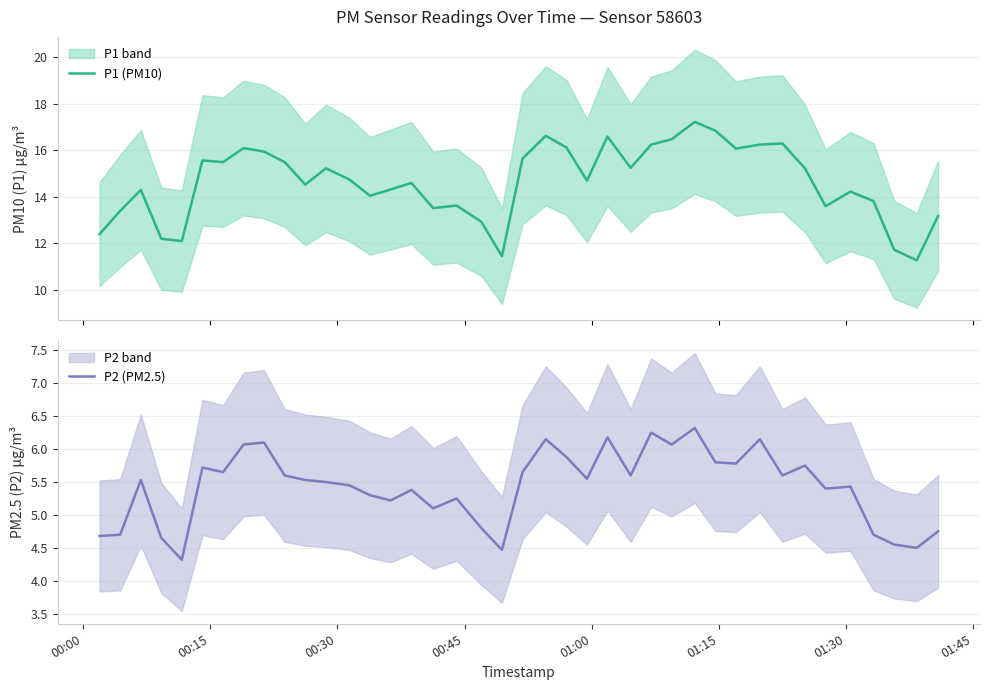

Does the chart have visible grid lines?

Yes